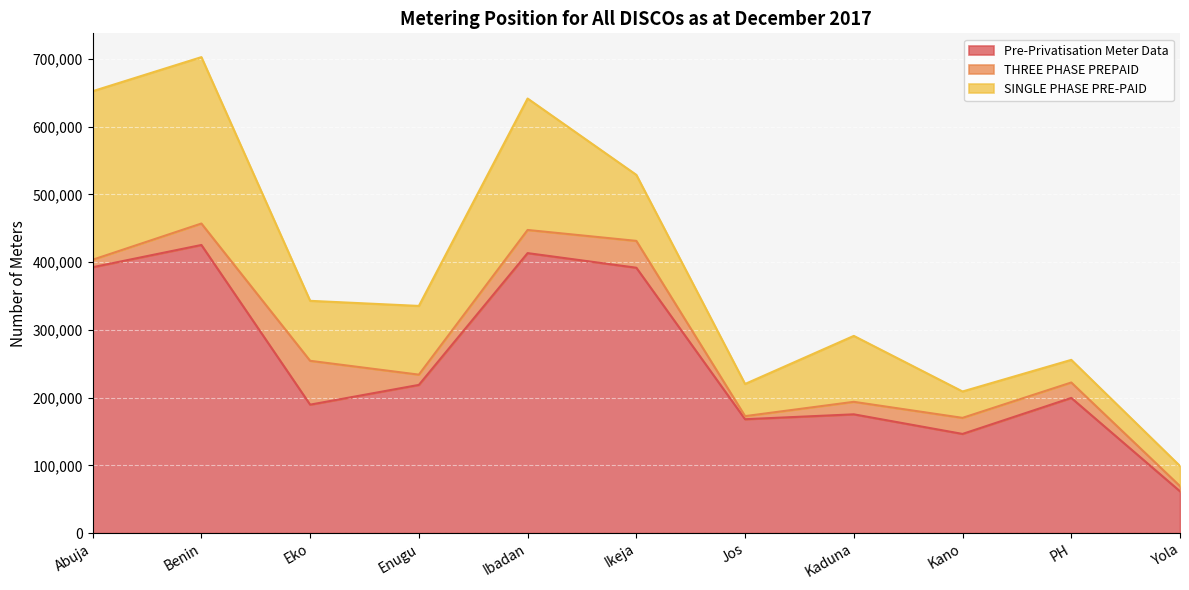

What is the difference between the maximum and second lowest values in the Pre-Privatisation Meter Data series?

278979